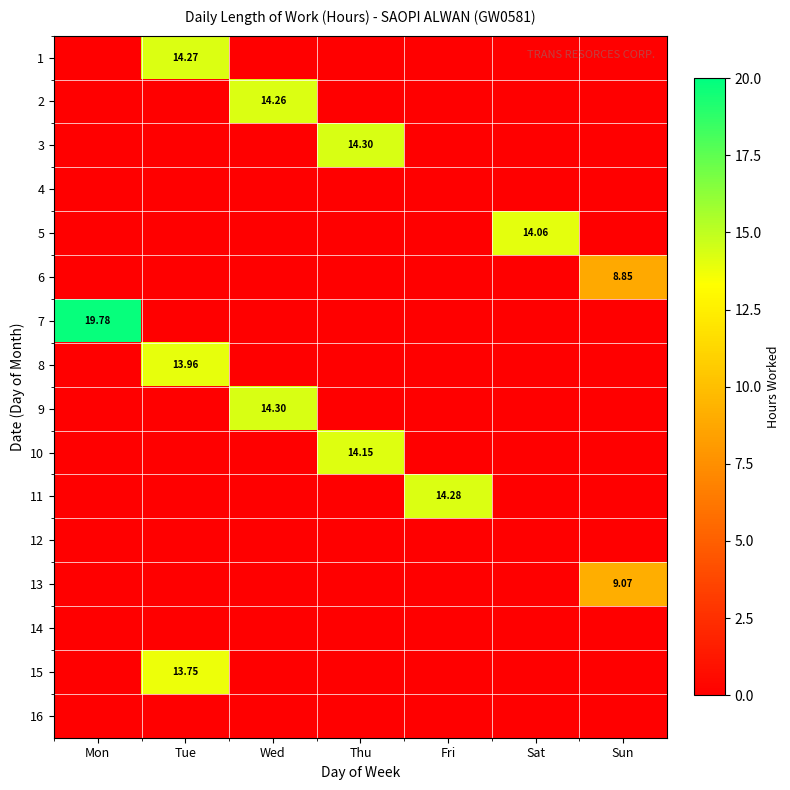

The value of 15 at Wed is 0.0. True or false?

True